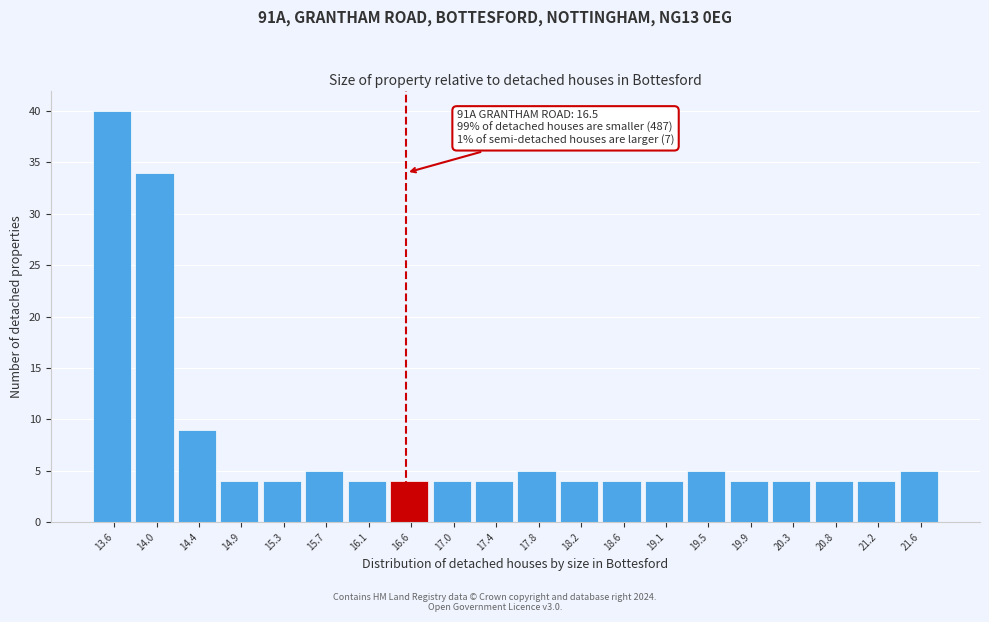

Which range on the x-axis has the tallest bar?

13.40 to 13.82